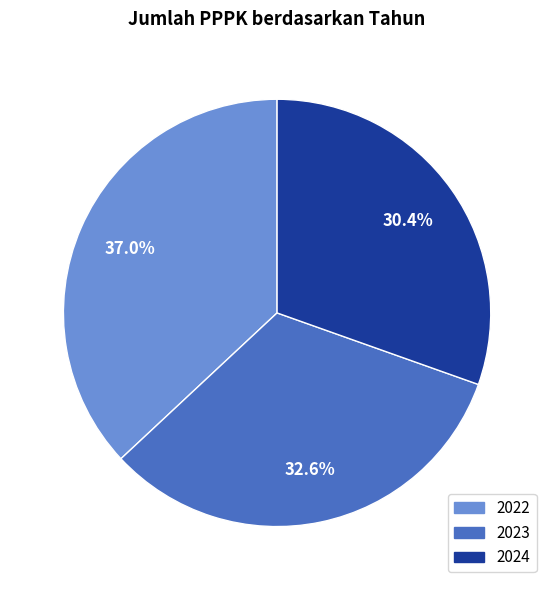

Which category has the biggest portion of the pie?

2022